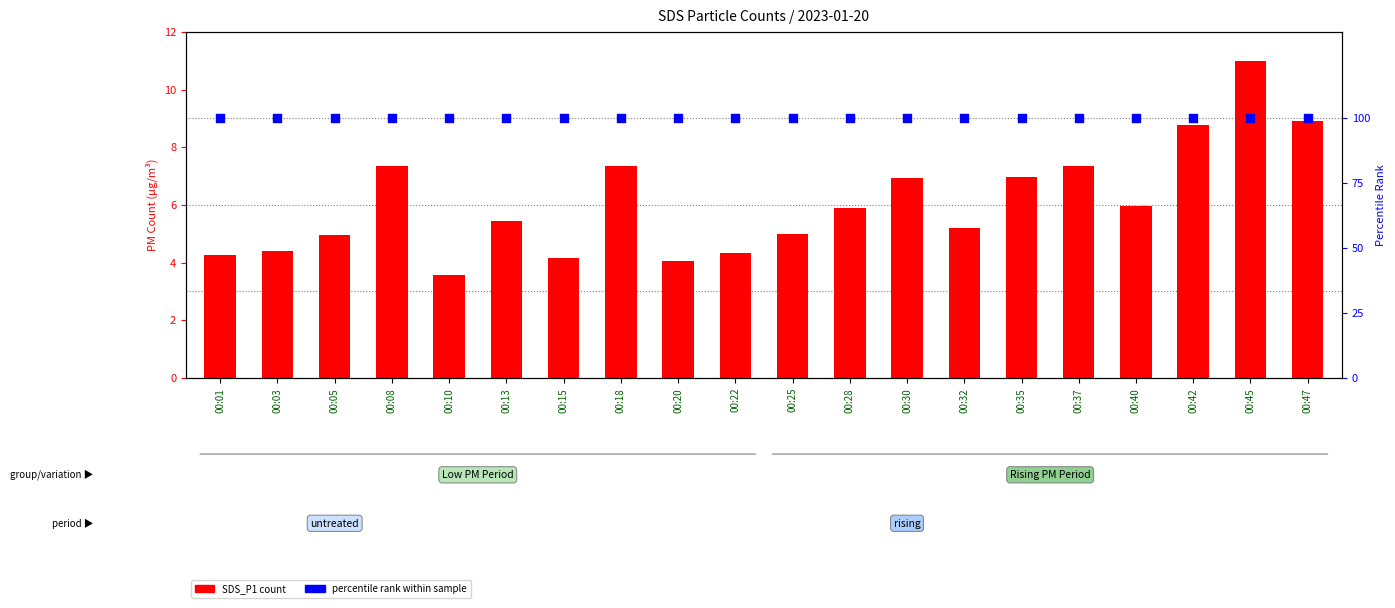

What is the total value across all series at 00:03?

104.4